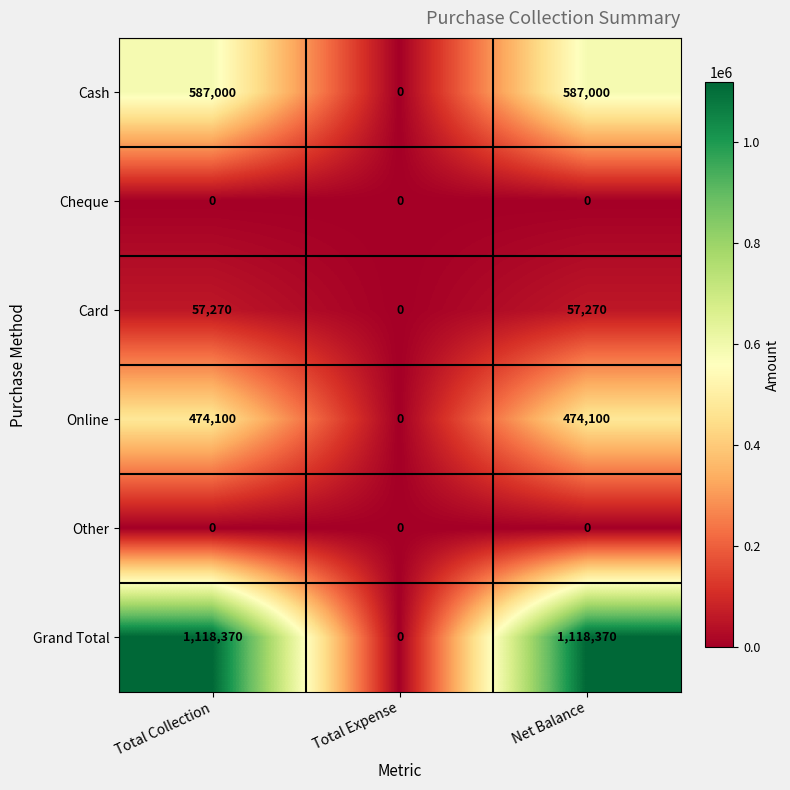

How many distinct data groups are displayed?

6